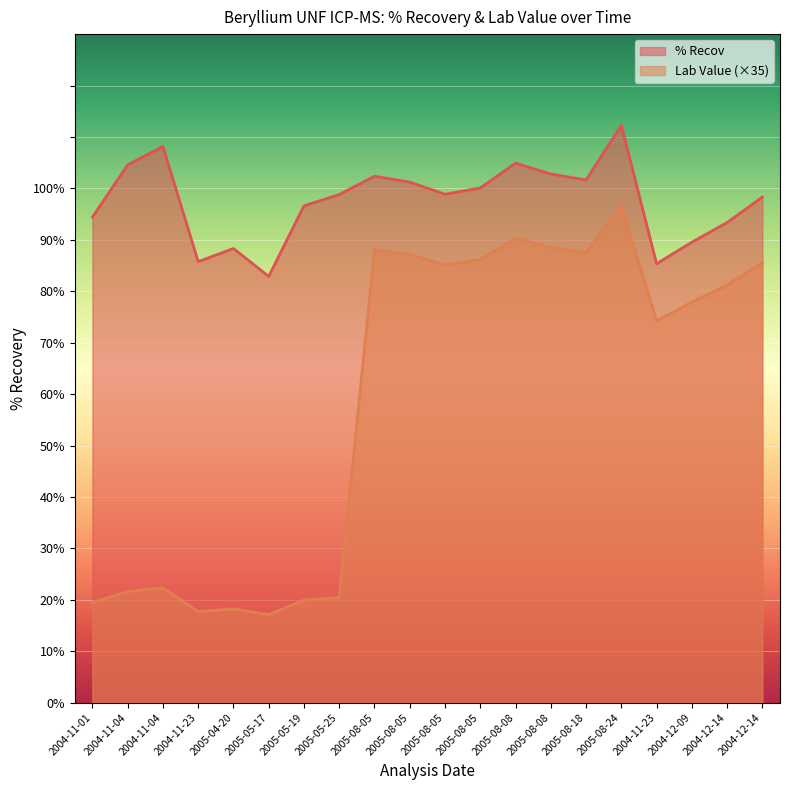

Between 2005-05-19 and 2005-08-05, which series saw the biggest shift?

Lab Value